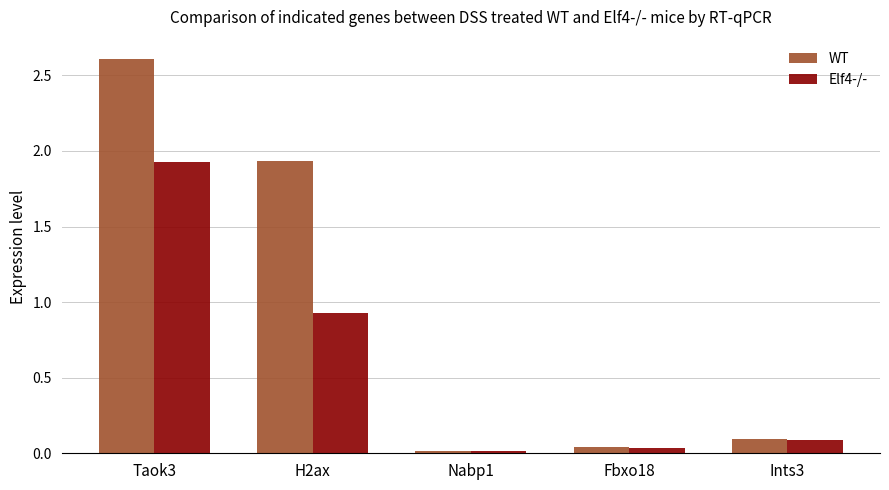

What is the total value across all series at H2ax?

2.9